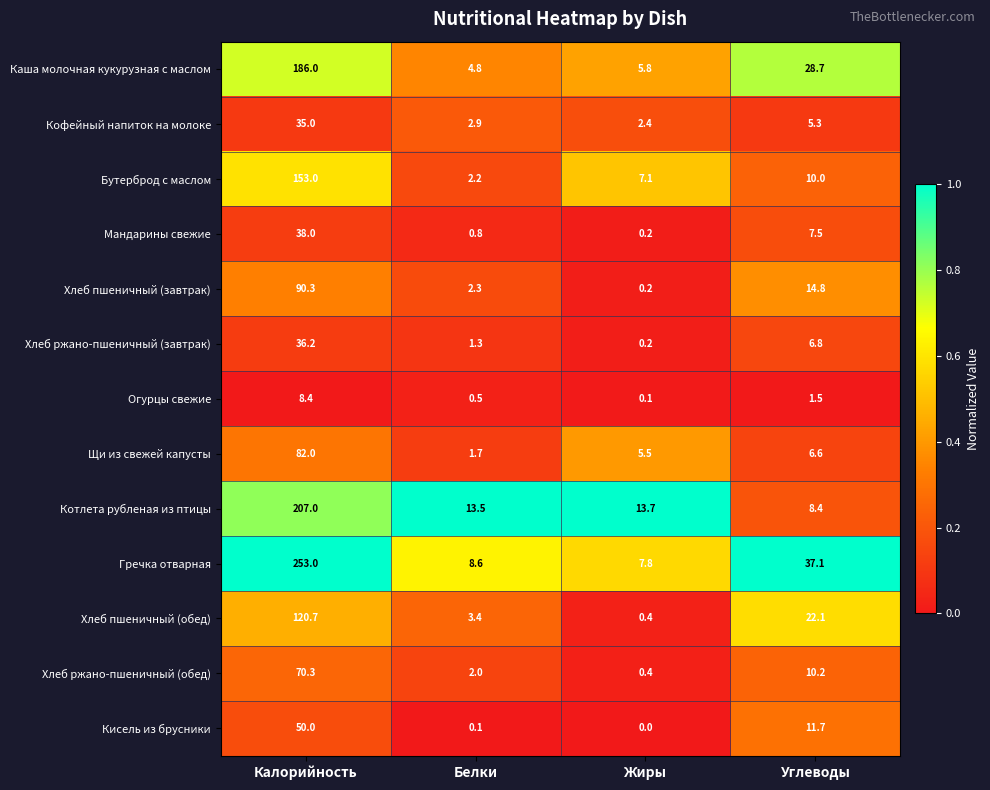

At which category is the sum across all series the highest?

Калорийность